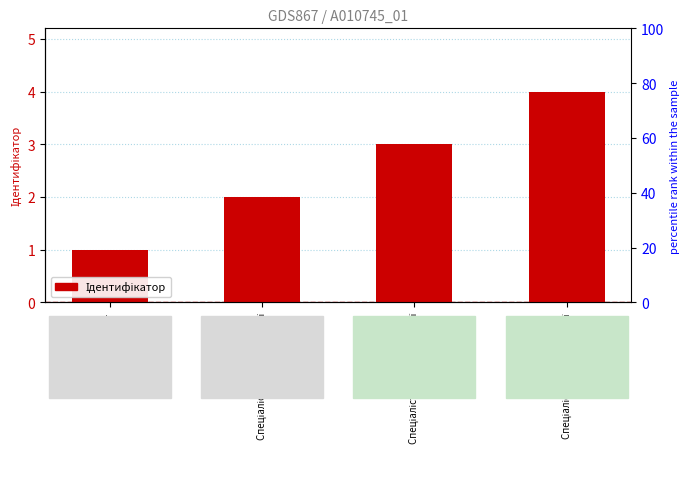

At which label does the data first exceed 3?

Спеціаліст вищої категорії